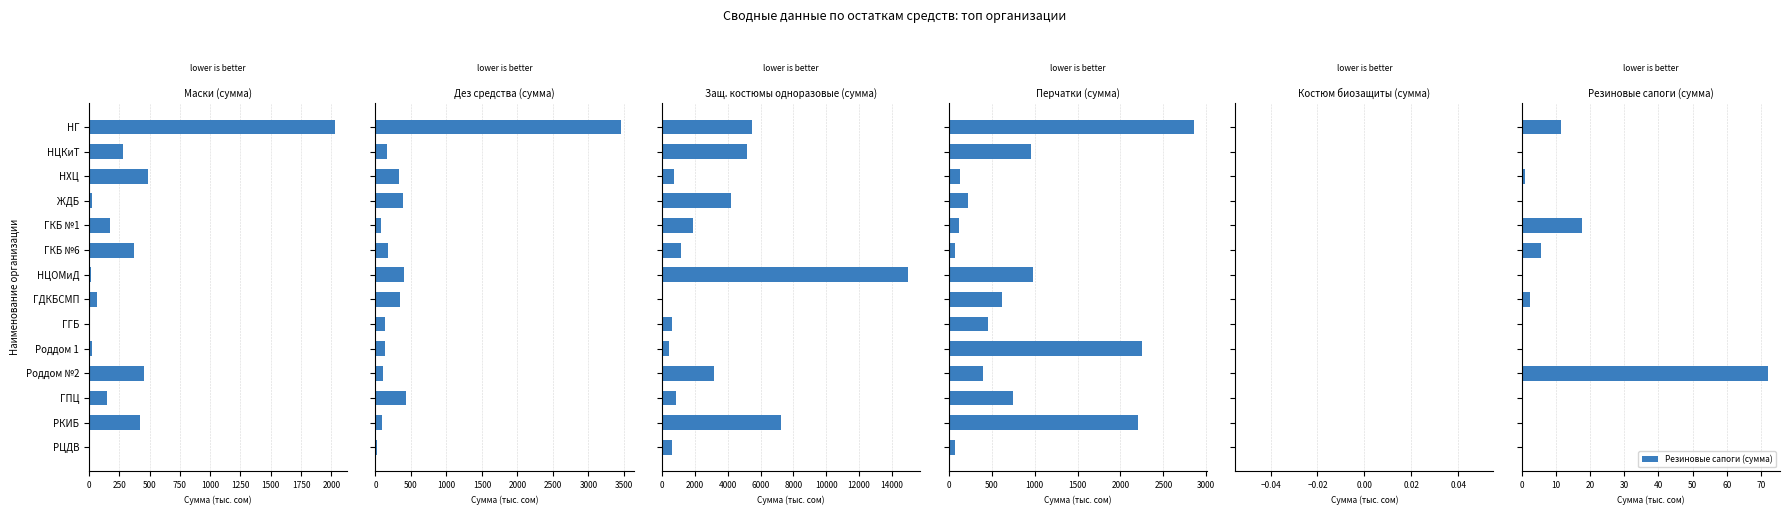

The value of Резиновые сапоги (сумма) at ГКБ №1 is 26.7. True or false?

False